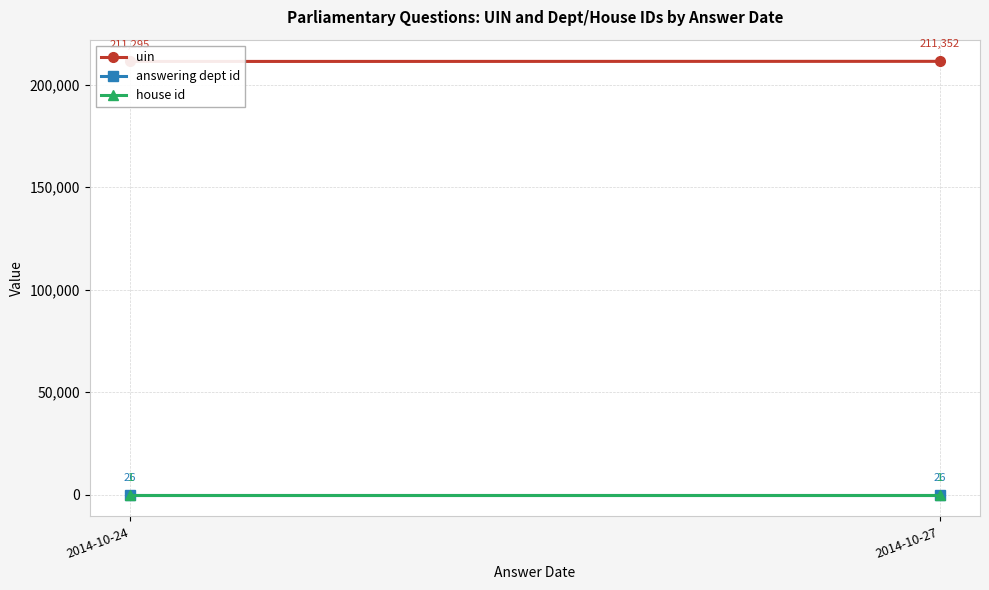

The uin series shows 85102.5 at 2014-10-27. True or false?

False